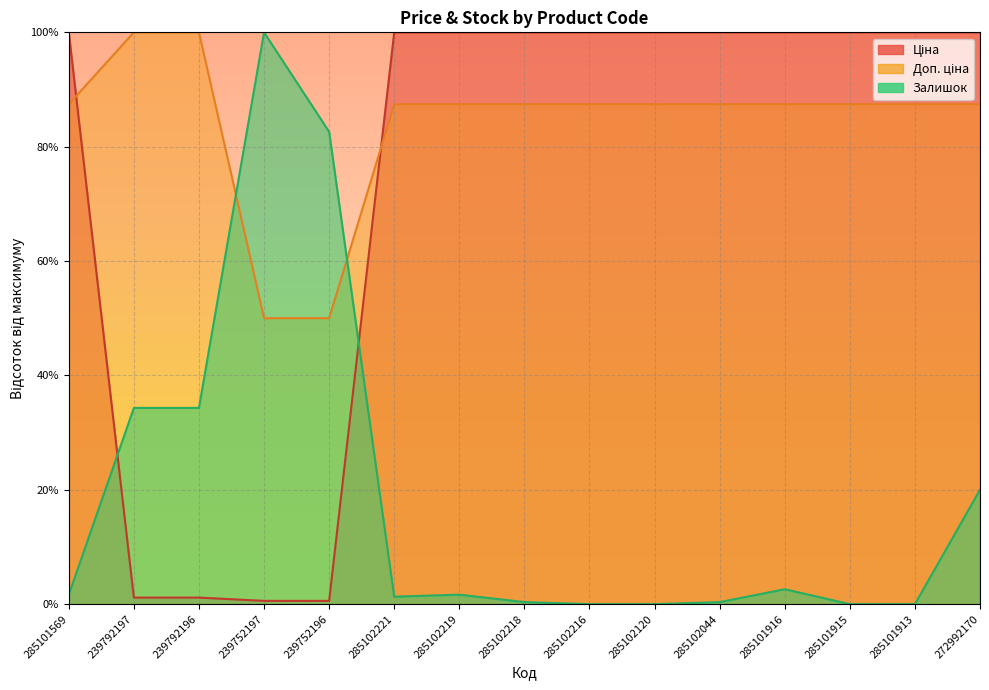

True or false: Залишок and Доп. ціна cross at least once.

True